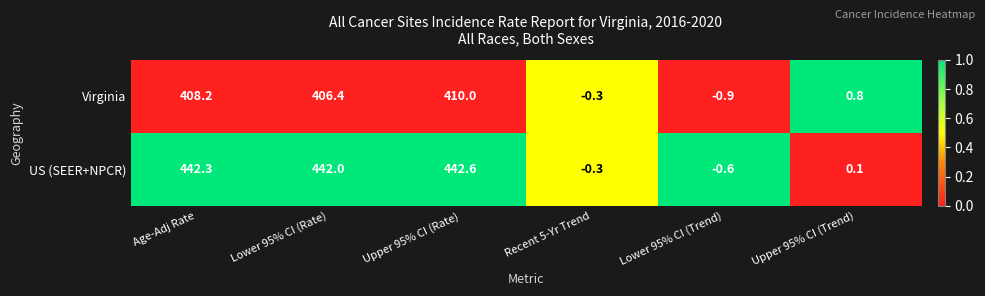

Which label corresponds to the largest value in the chart?

Upper 95% CI (Rate)